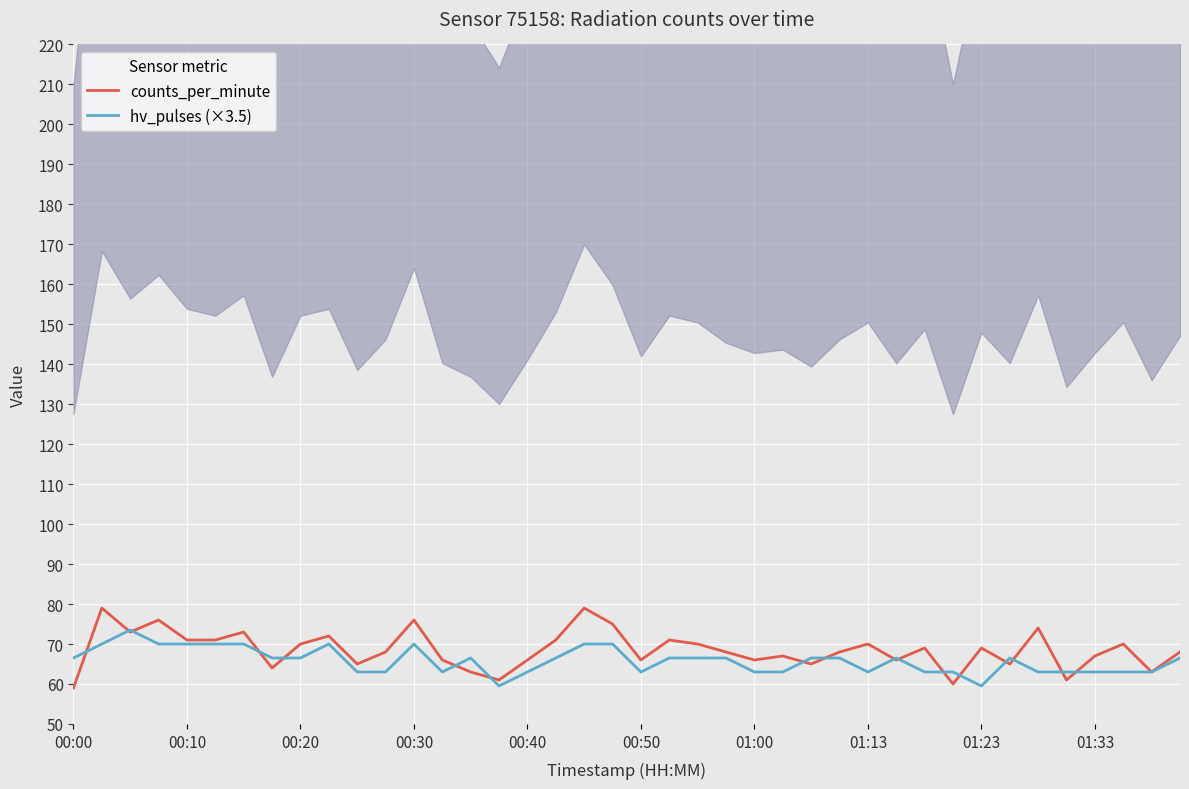

True or false: hv_pulses (×3.5) has a value of 20.0 at 00:00.

False